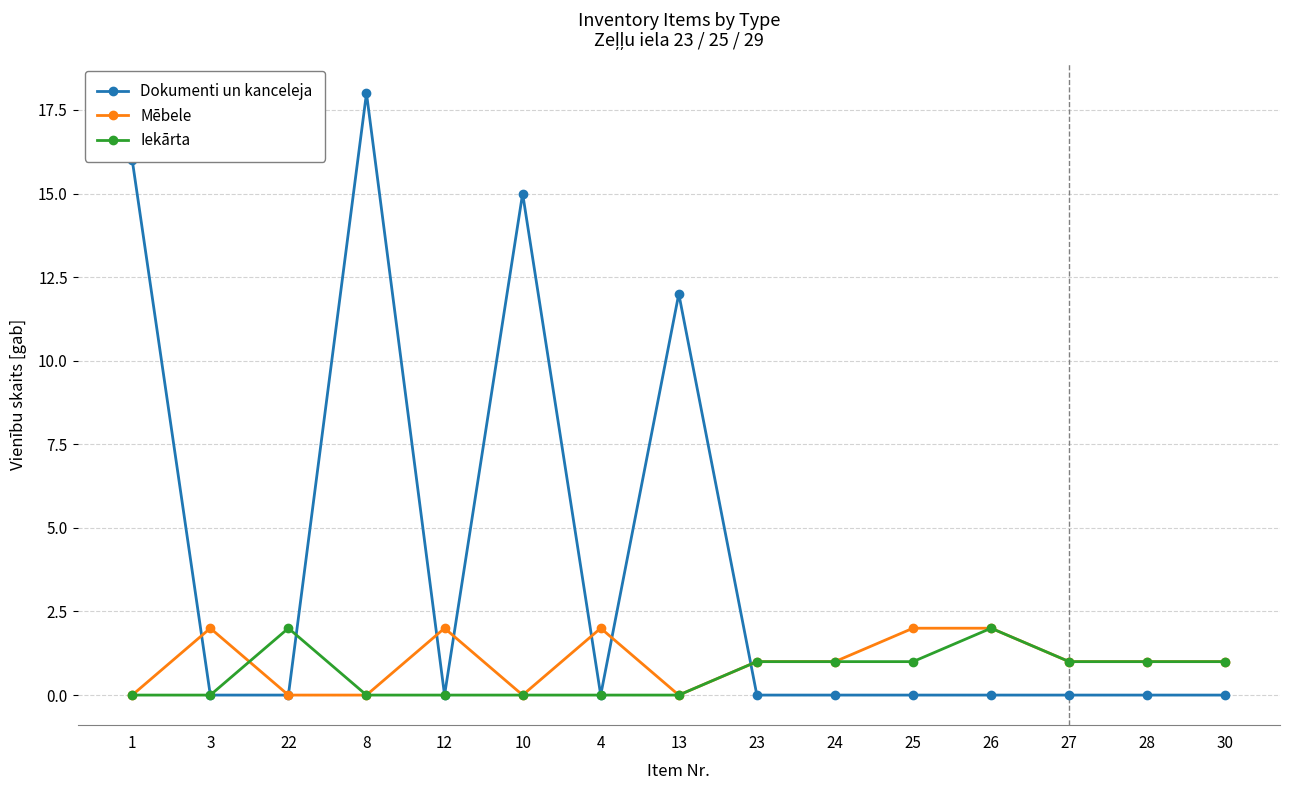

Reading left to right, transcribe all the data shown in this chart.

Dokumenti un kanceleja: 1=16	3=0	22=0	8=18	12=0	10=15	4=0	13=12	23=0	24=0	25=0	26=0	27=0	28=0	30=0
Mēbele: 1=0	3=2	22=0	8=0	12=2	10=0	4=2	13=0	23=1	24=1	25=2	26=2	27=1	28=1	30=1
Iekārta: 1=0	3=0	22=2	8=0	12=0	10=0	4=0	13=0	23=1	24=1	25=1	26=2	27=1	28=1	30=1